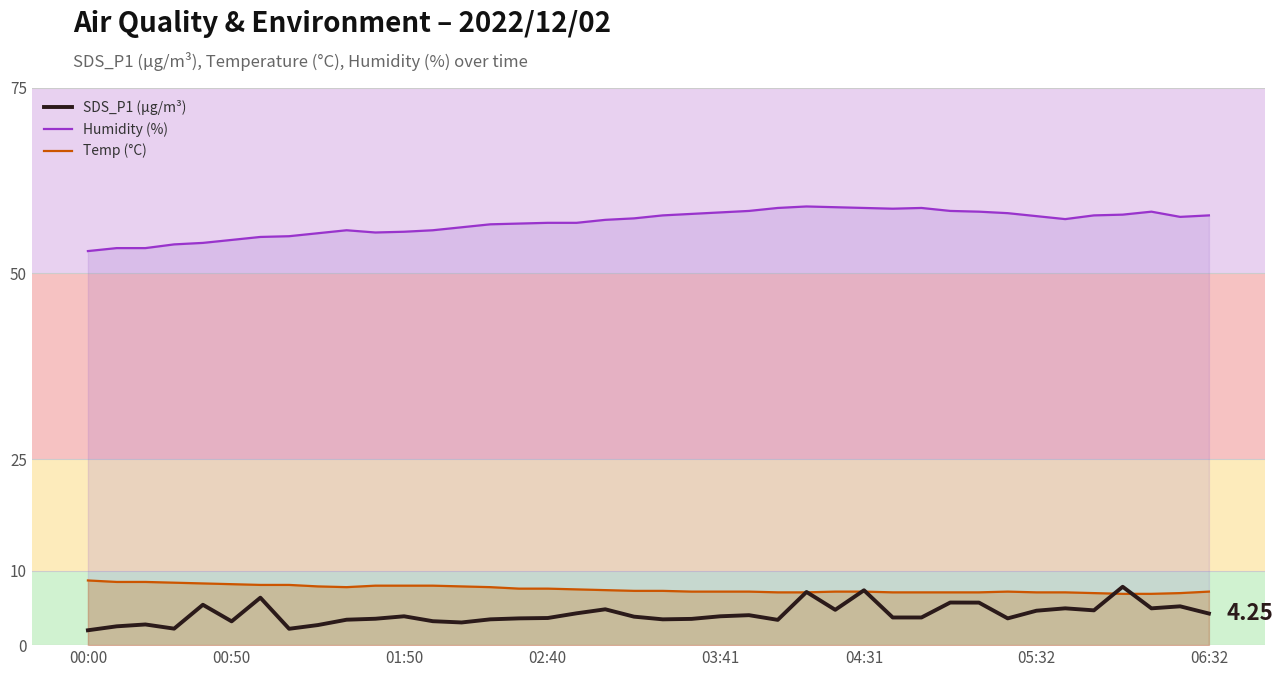

The Humidity (%) series shows 56.7 at 15. True or false?

True